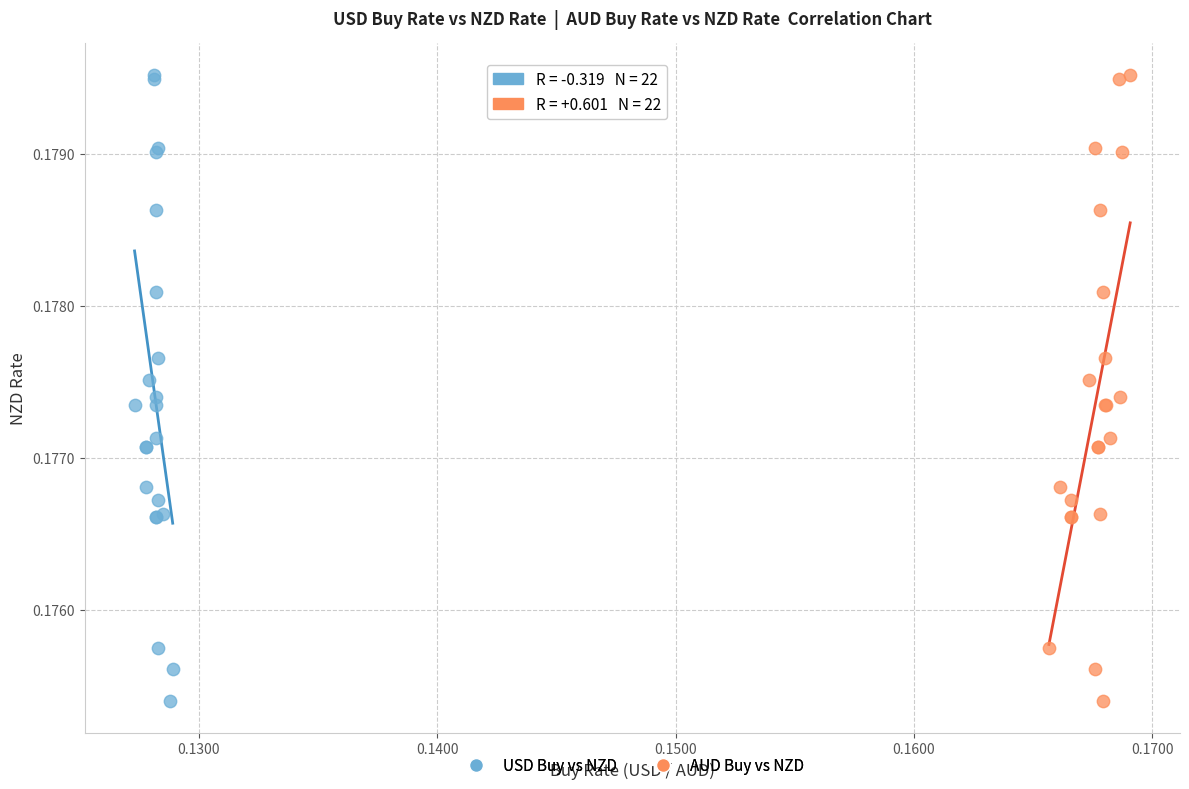

What are all the series names shown in the legend?

USD Buy vs NZD, AUD Buy vs NZD